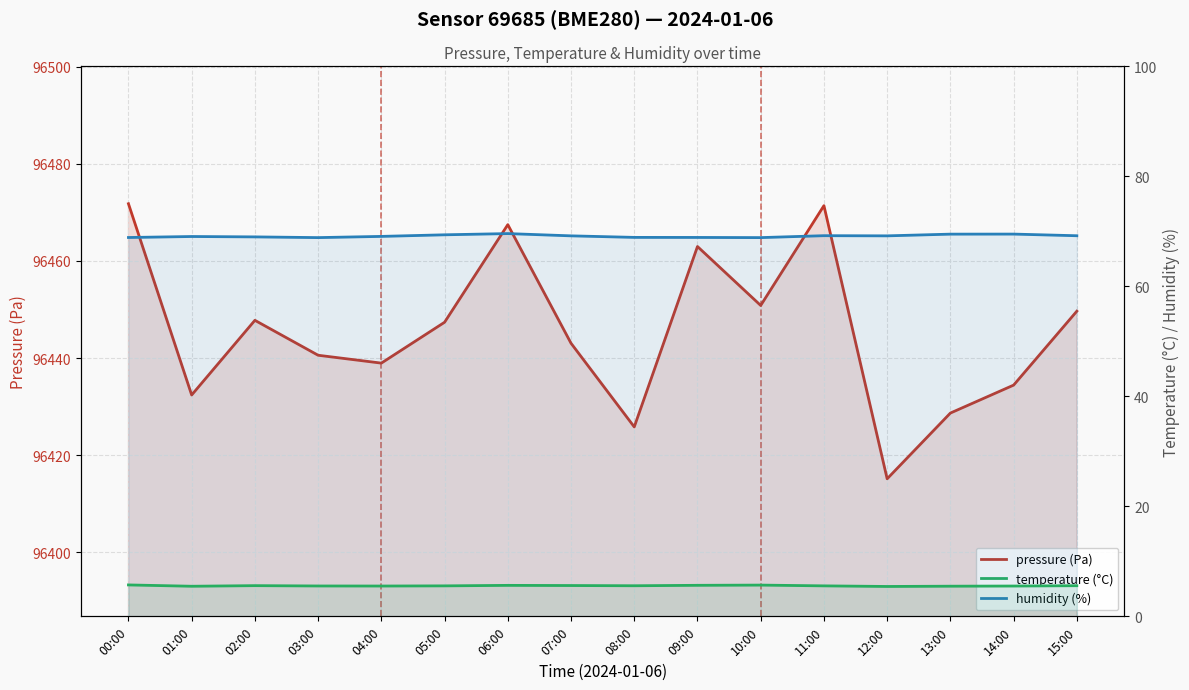

Which label corresponds to the largest value in the chart?

00:00